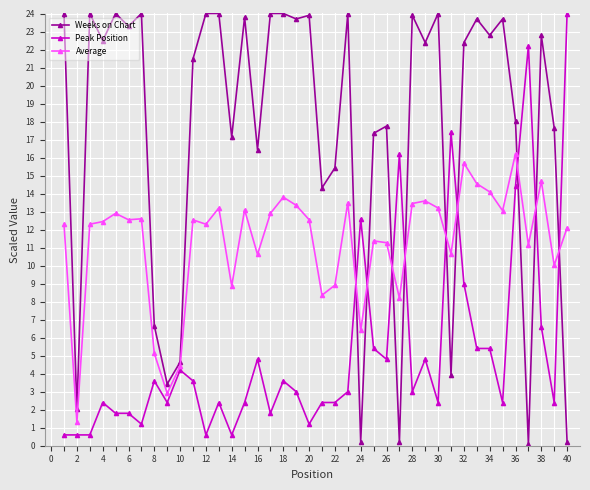

What is the minimum value for Peak Position?

0.6